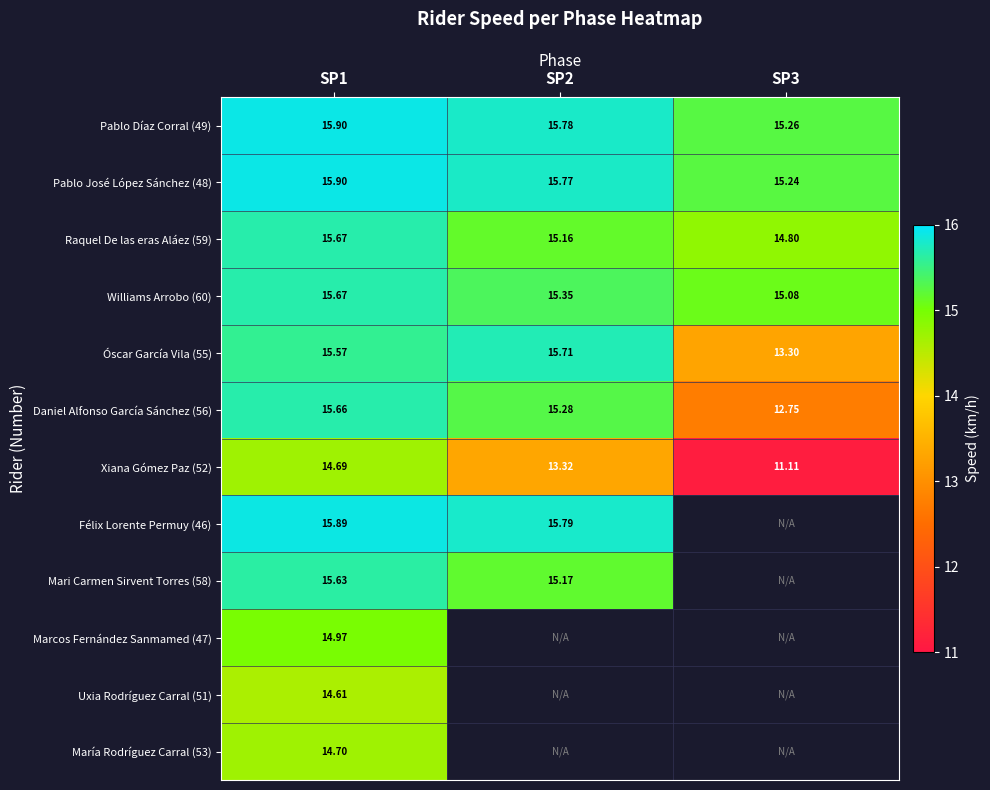

What is the difference between the maximum and minimum values in the Xiana Gómez Paz (52) series?

3.6